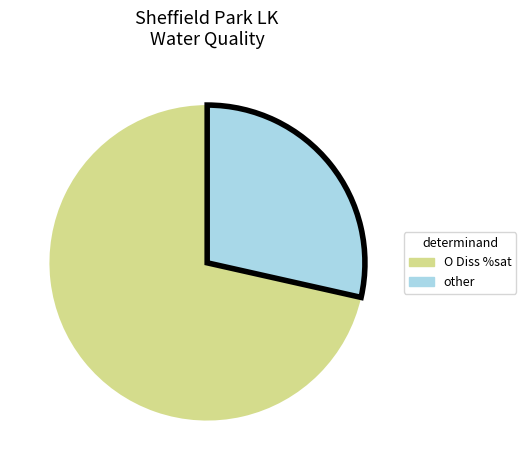

Is it true that other is 29% of the pie?

True